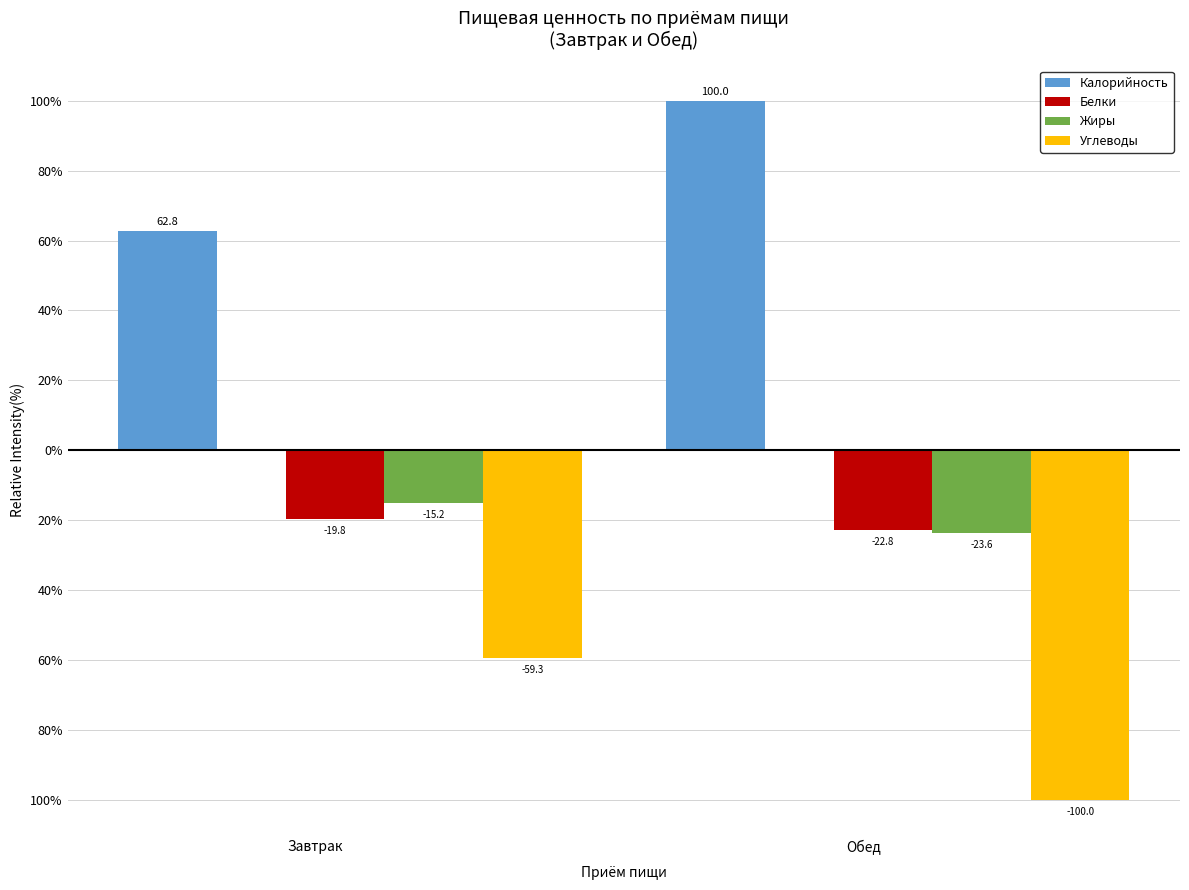

List the series in order of their peak value, lowest first.

Углеводы, Белки, Жиры, Калорийность